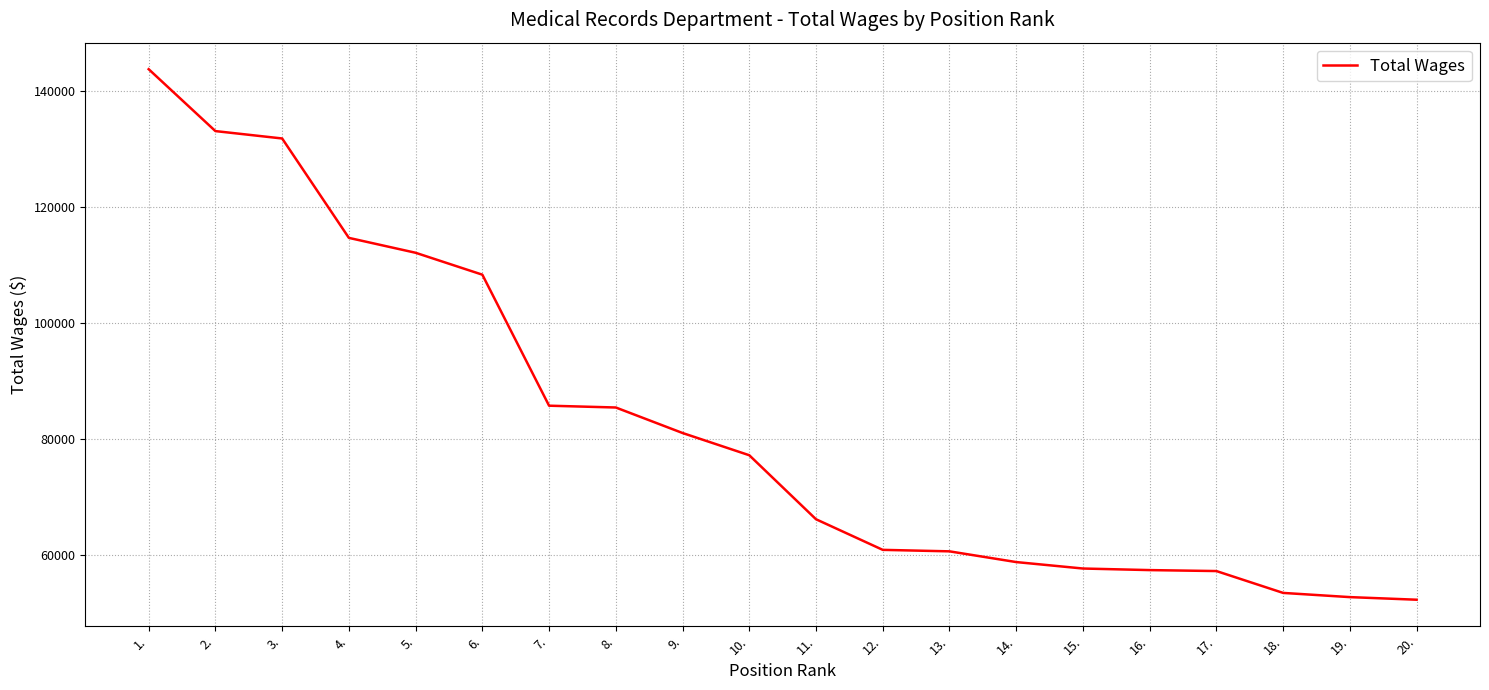

At which label is the value closest to 98013?

6.